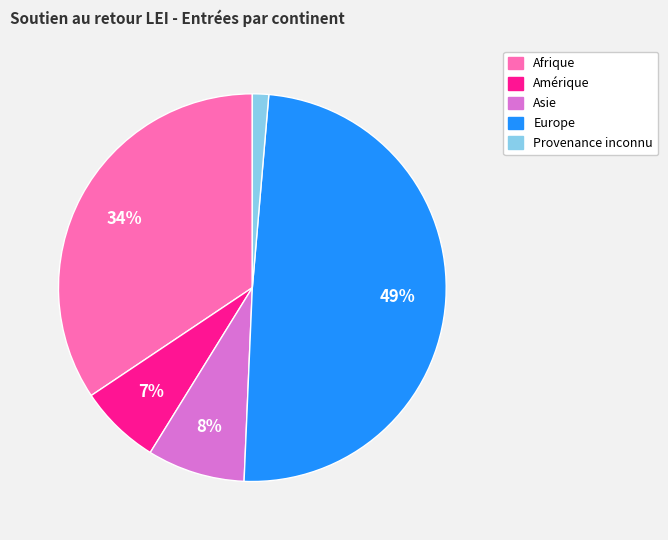

How many slices are in this pie chart?

5